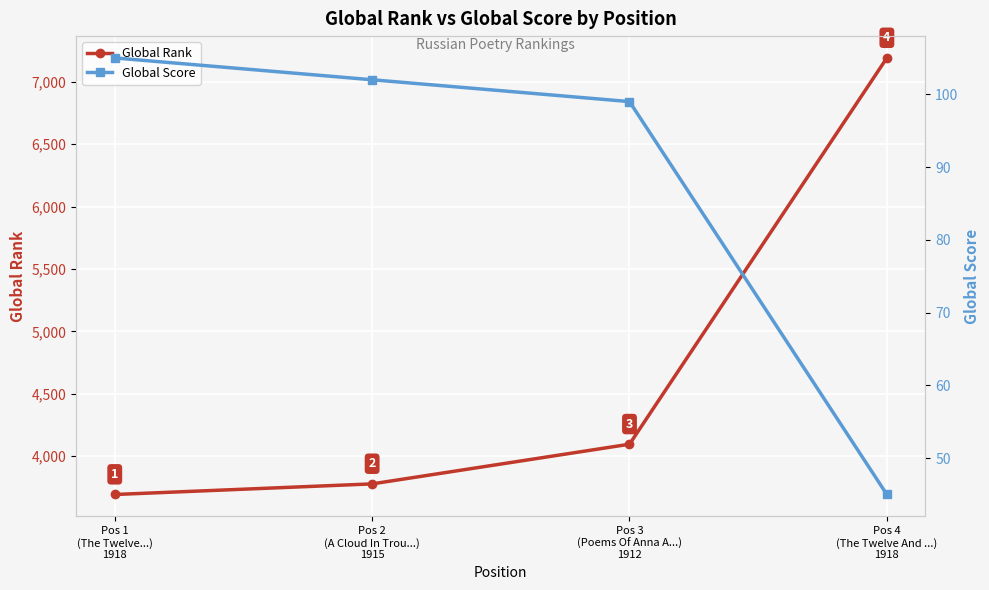

The value of Global Score at Pos 3
(Poems Of Anna A...)
1912 is 38. True or false?

False